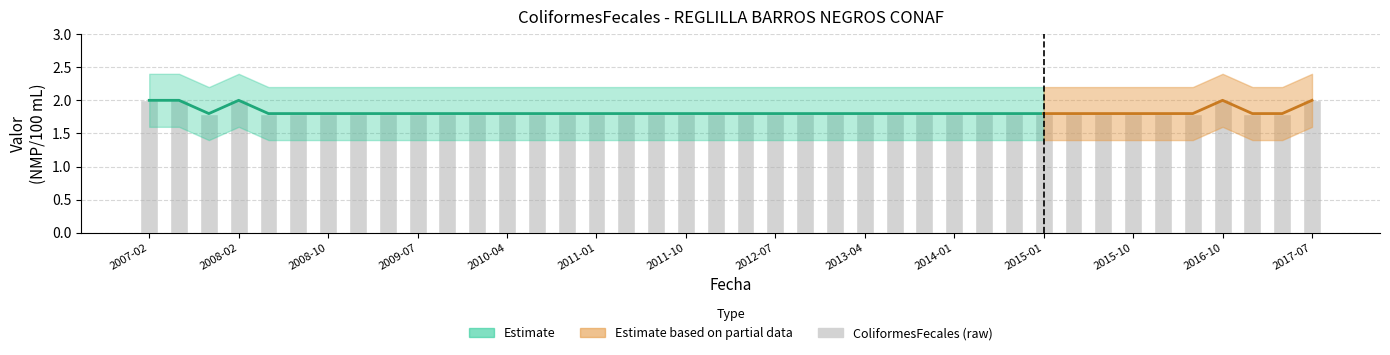

Rank the categories by value from lowest to highest.

2008-10, 2010-04, 2011-01, 2011-10, 2012-07, 2013-04, 2014-01, 2015-01, 2015-10, 2016-10, 2017-07, 14, 15, 16, 17, 18, 19, 20, 21, 22, 23, 24, 25, 26, 27, 28, 29, 30, 31, 32, 33, 34, 35, 37, 38, 2007-02, 2008-02, 2009-07, 36, 39